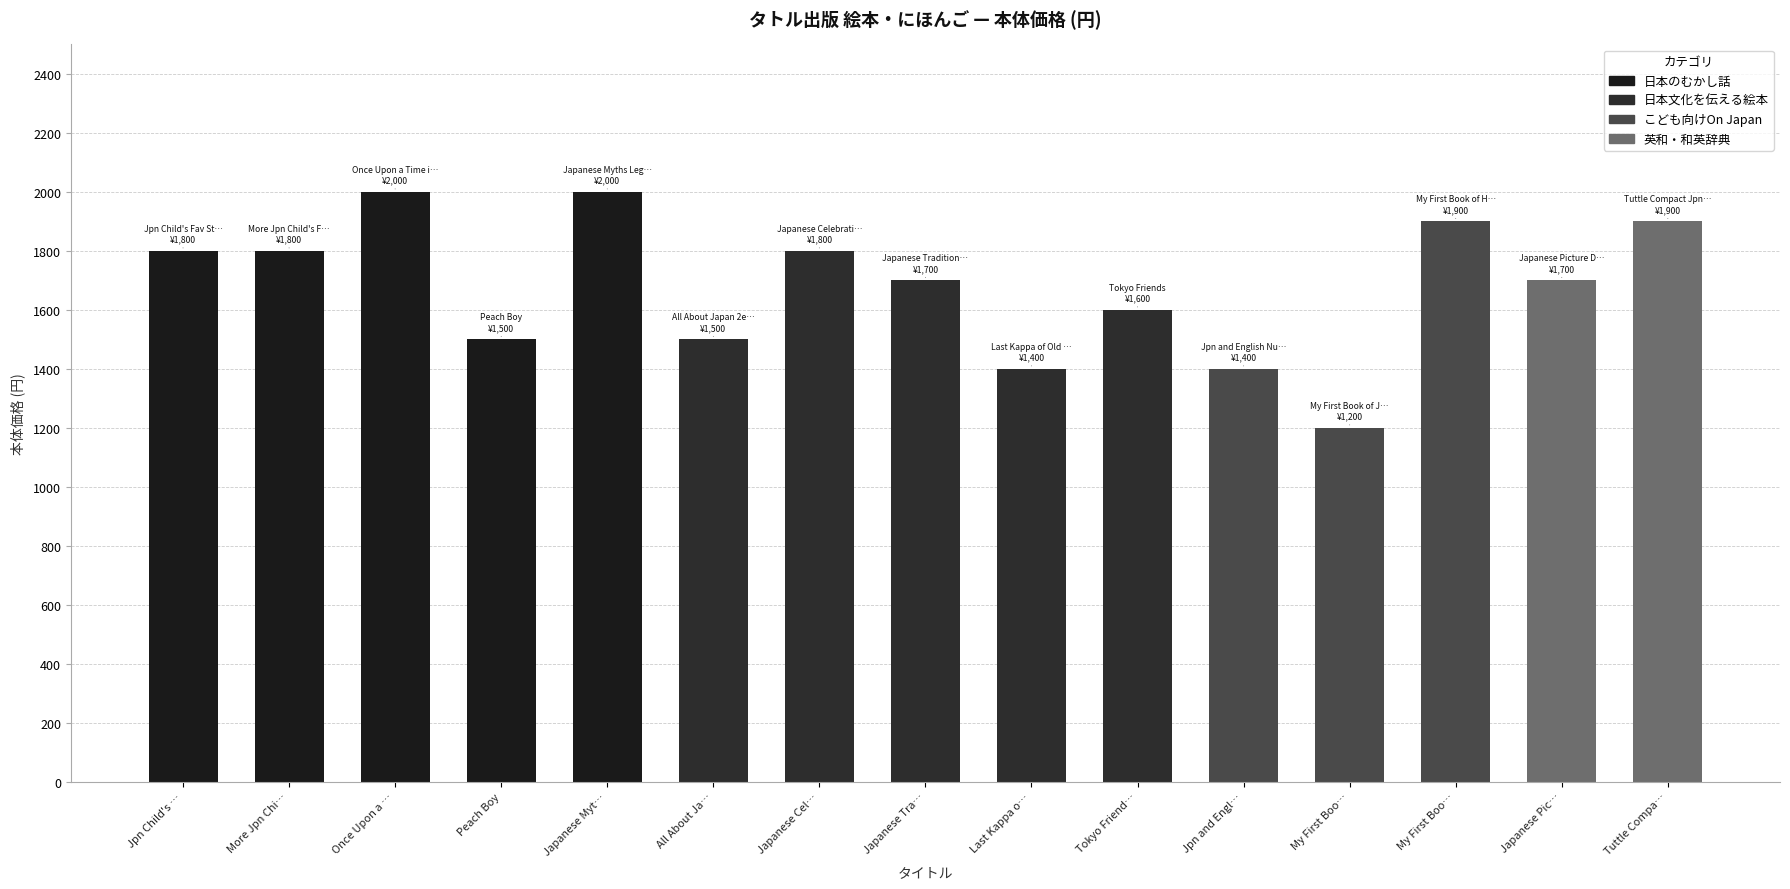

List the labels in order of value, smallest first.

My First Boo…, Last Kappa o…, Jpn and Engl…, Peach Boy, All About Ja…, Tokyo Friend…, Japanese Tra…, Japanese Pic…, Jpn Child's …, More Jpn Chi…, Japanese Cel…, My First Boo…, Tuttle Compa…, Once Upon a …, Japanese Myt…